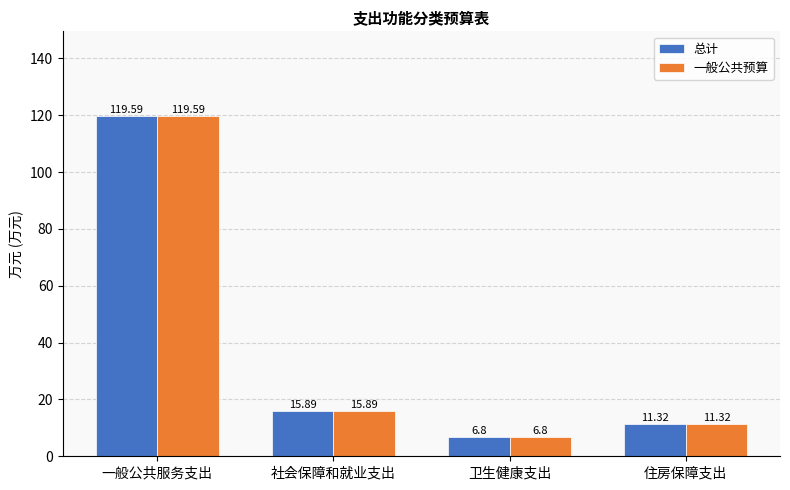

List the labels in order of 一般公共预算 value, largest first.

一般公共服务支出, 社会保障和就业支出, 住房保障支出, 卫生健康支出